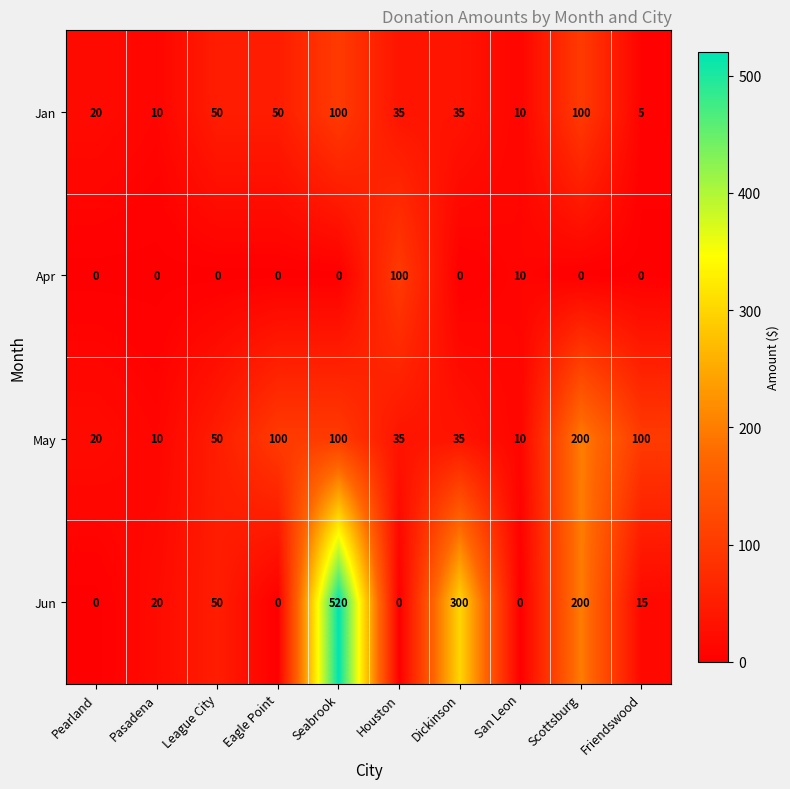

The Jun series shows -361 at Pearland. True or false?

False